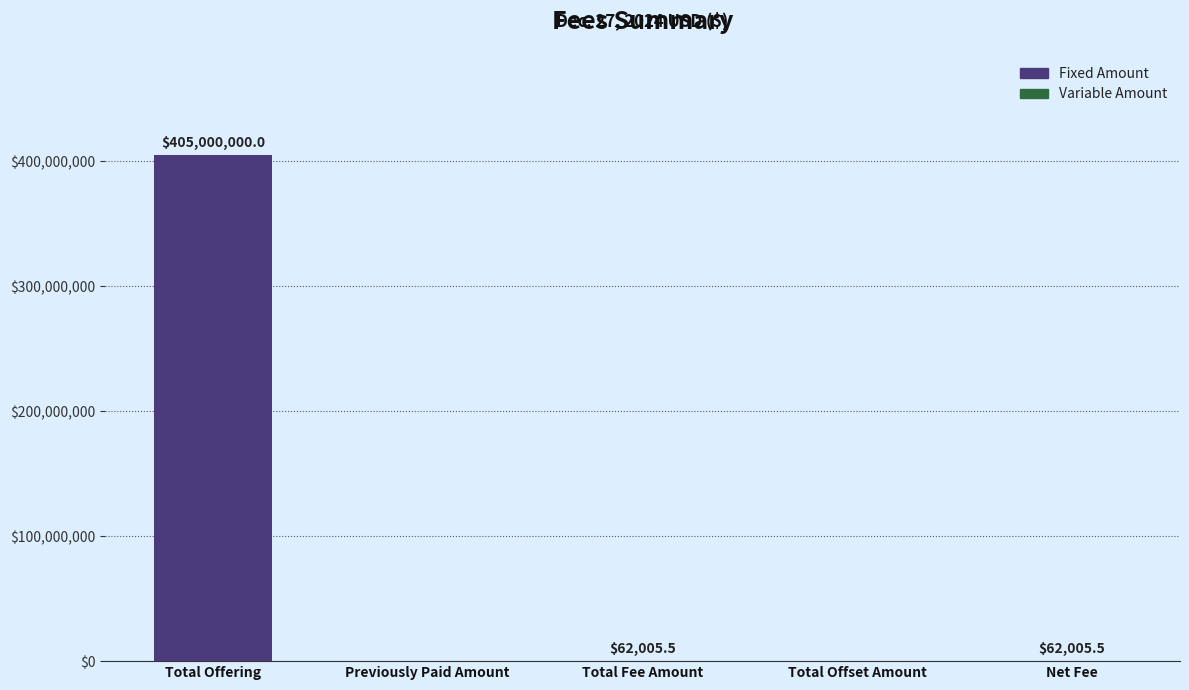

What is the sum of the values at Total Offset Amount and Total Offering?

405000000.0